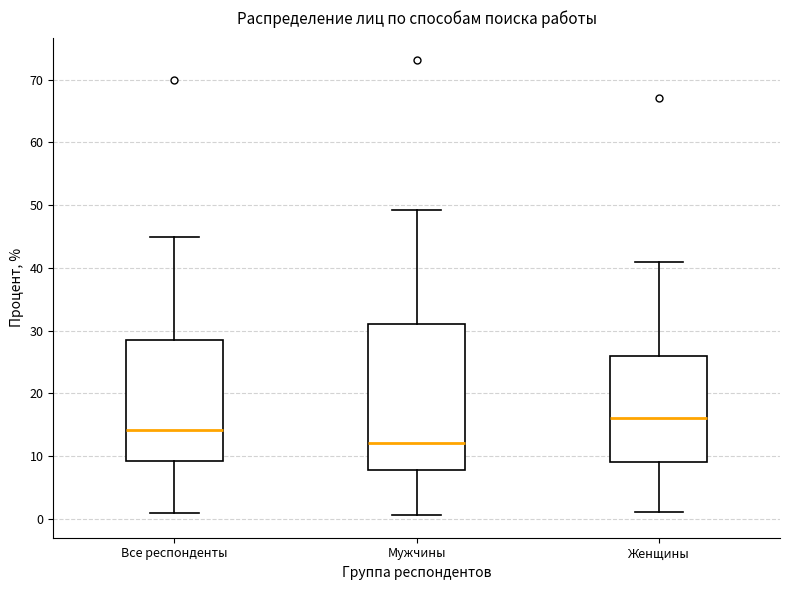

Which box is the tallest, from its lower edge to its upper edge?

Мужчины